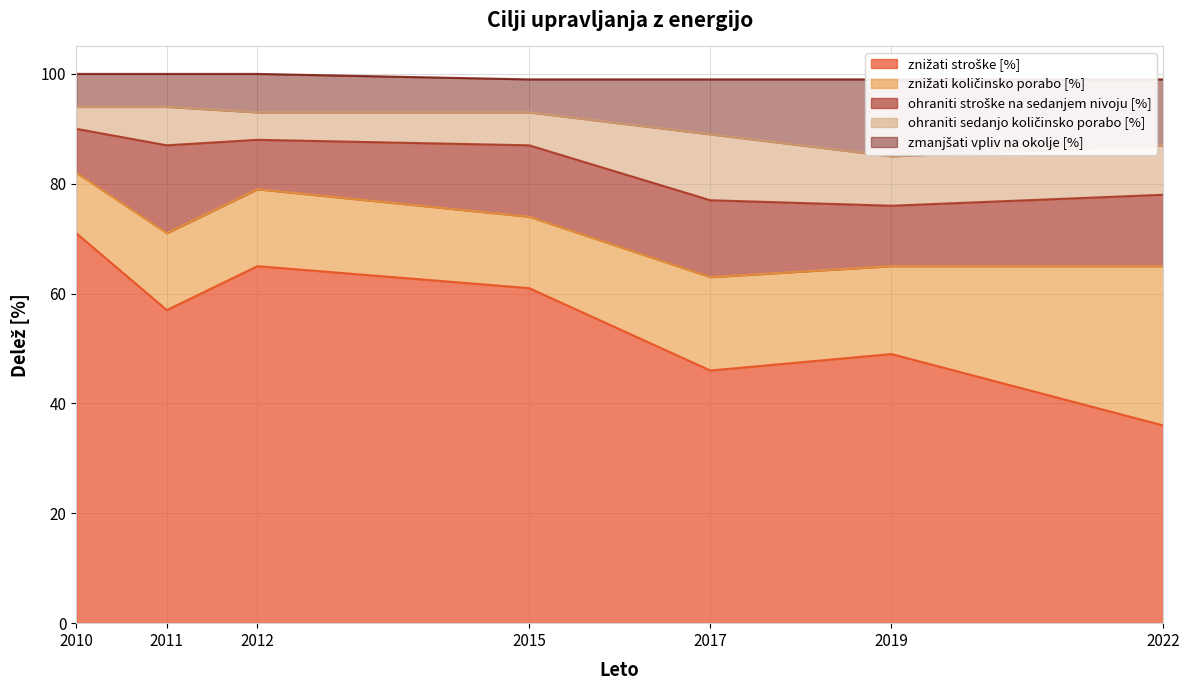

In znižati količinsko porabo [%], how many points are higher than both neighbors (excluding endpoints)?

1